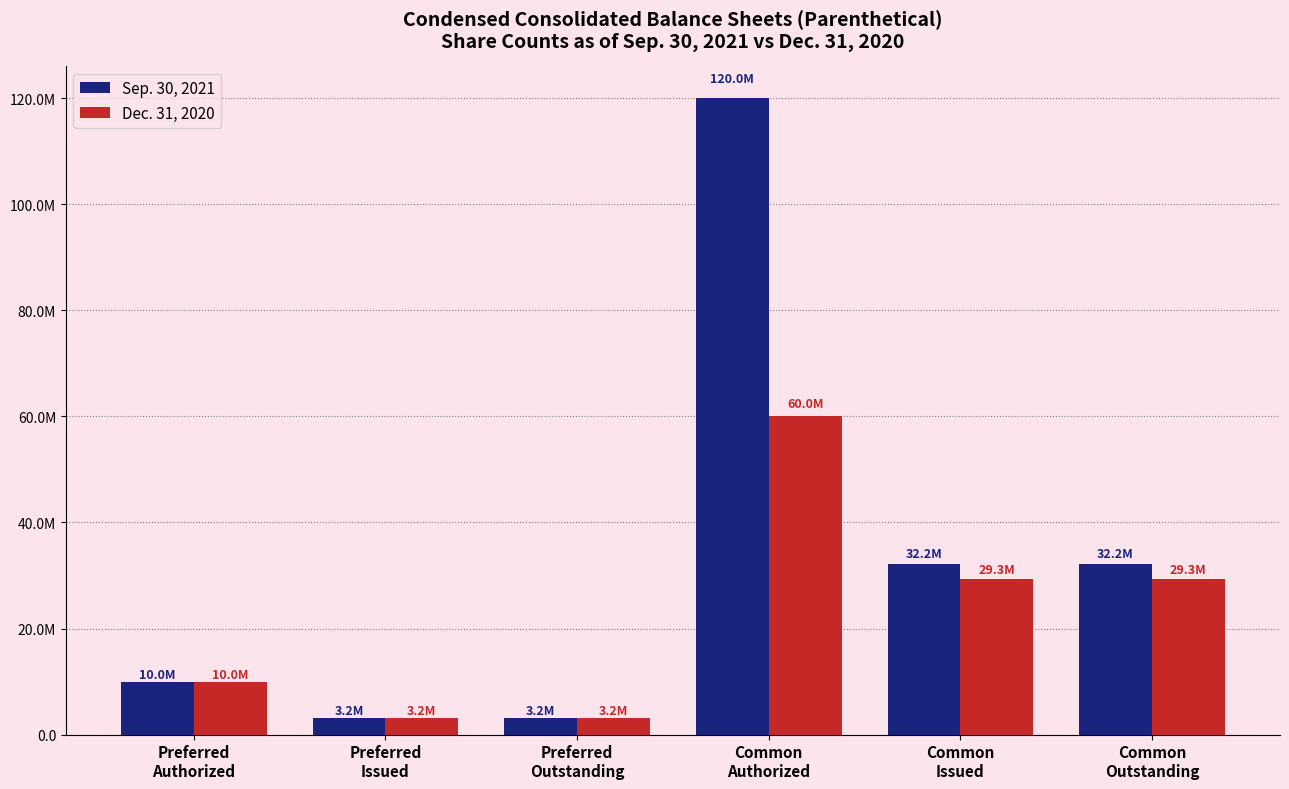

What value does the Dec. 31, 2020 series have at Common
Authorized?

60000000